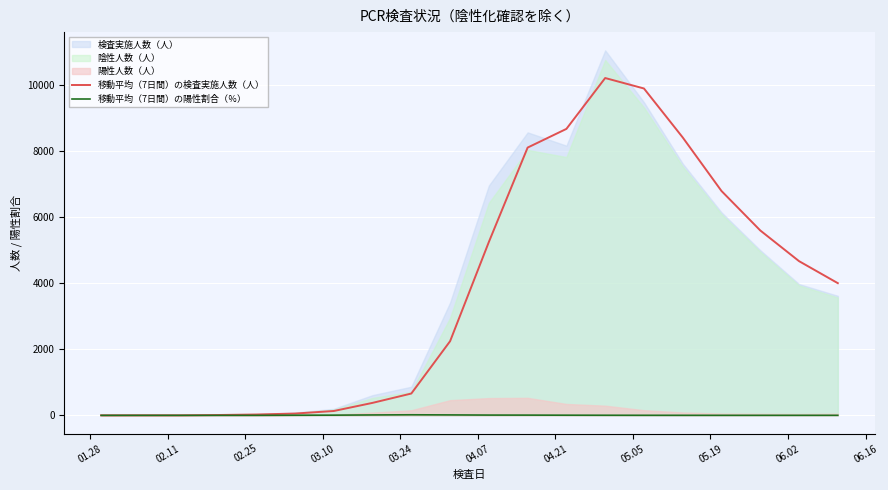

Reading left to right, extract all data points from this chart.

移動平均（7日間）の検査実施人数（人）: 0.3	1.9	1.0	10.4	25.9	54.6	131.9	378.0	660.9	2244.7	5248.4	8105.4	8671.0	10210.6	9893.9	8411.6	6791.3	5596.6	4667.6	4001.4
移動平均（7日間）の陽性割合（％）: 0.0	0.0	0.0	0.0	0.0	4.0	6.3	12.5	17.3	13.5	8.5	7.5	5.0	3.2	1.9	1.2	0.9	1.0	1.1	1.4